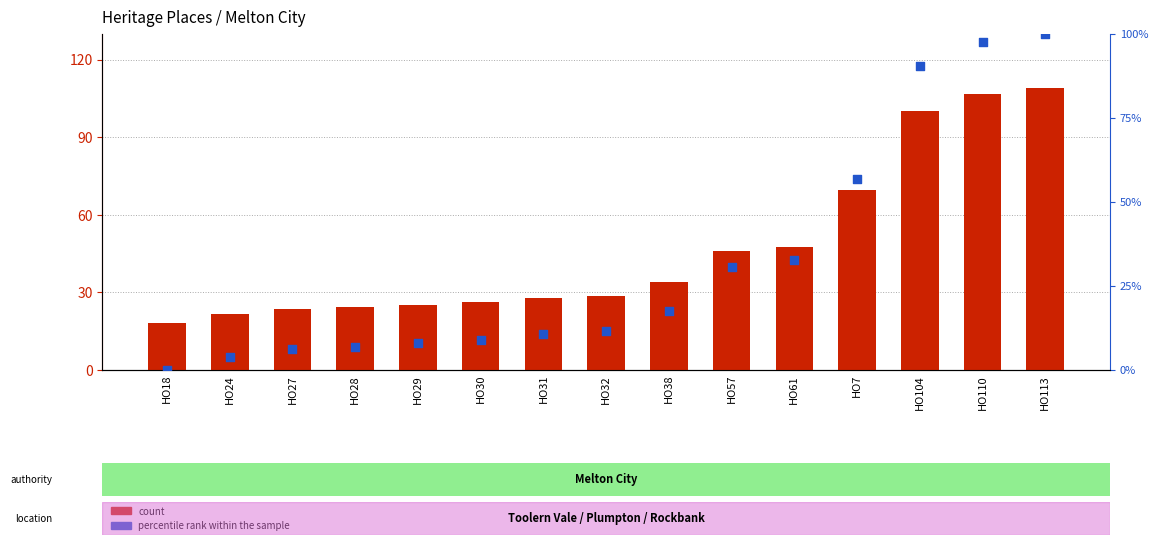

At how many categories does at least one series exceed 59?

4